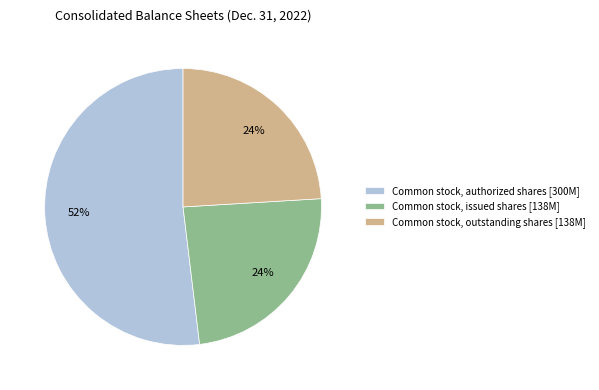

Is there a majority slice in this chart?

Yes